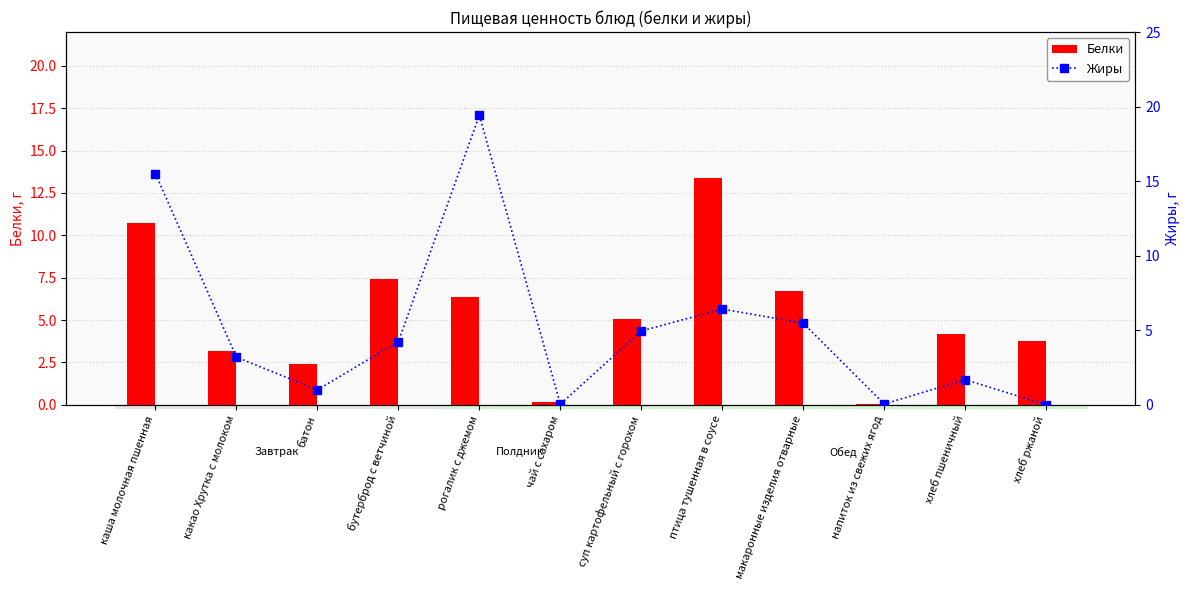

True or false: Жиры has a value of 1.0 at какао Хрутка с молоком.

False